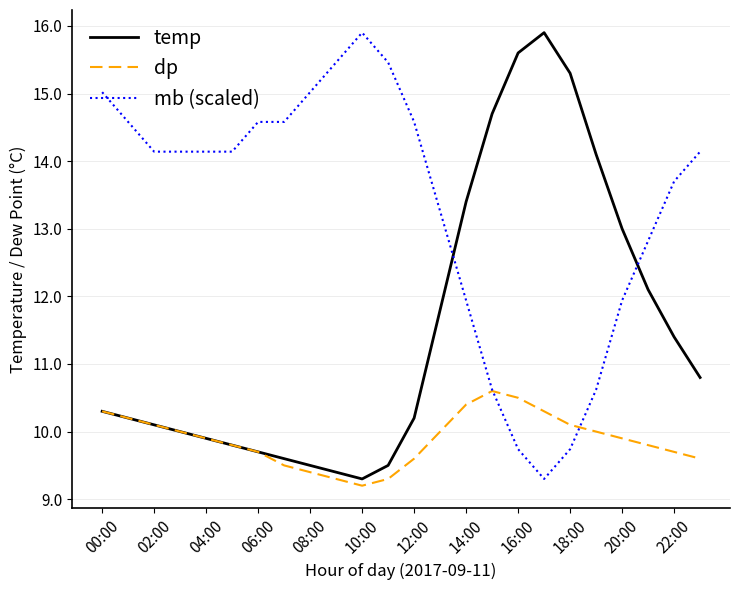

Rank the series by their average value, from highest to lowest.

mb (scaled), temp, dp